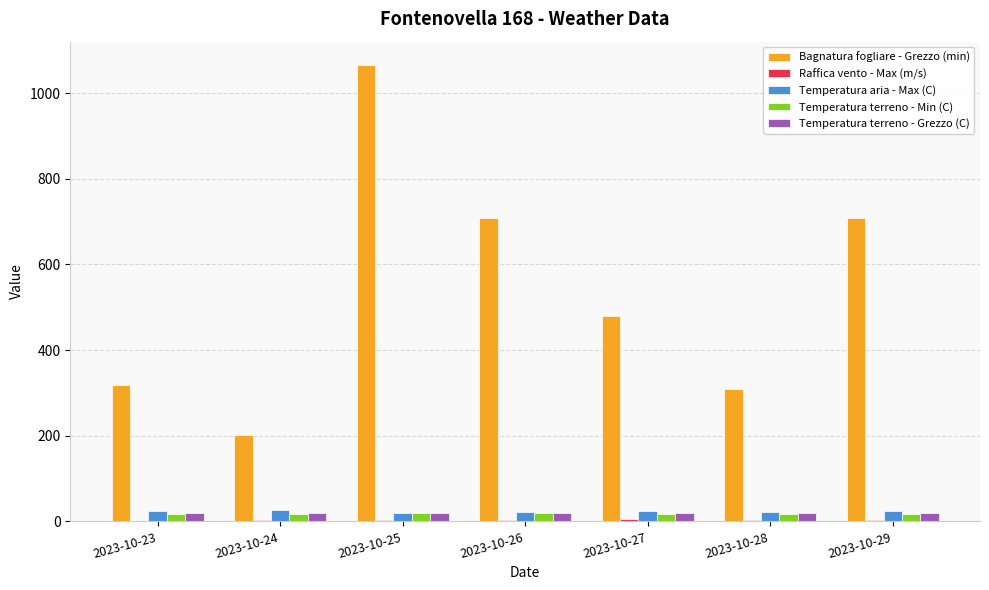

Does the chart contain stacked bars?

No